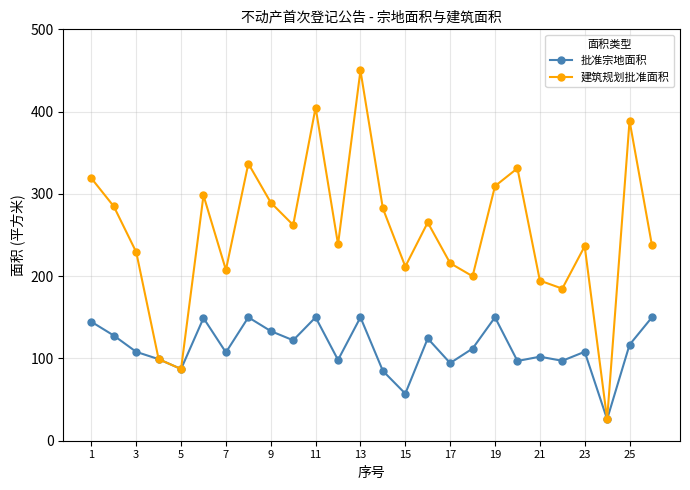

What is the difference between the maximum and second lowest values in the 批准宗地面积 series?

92.8